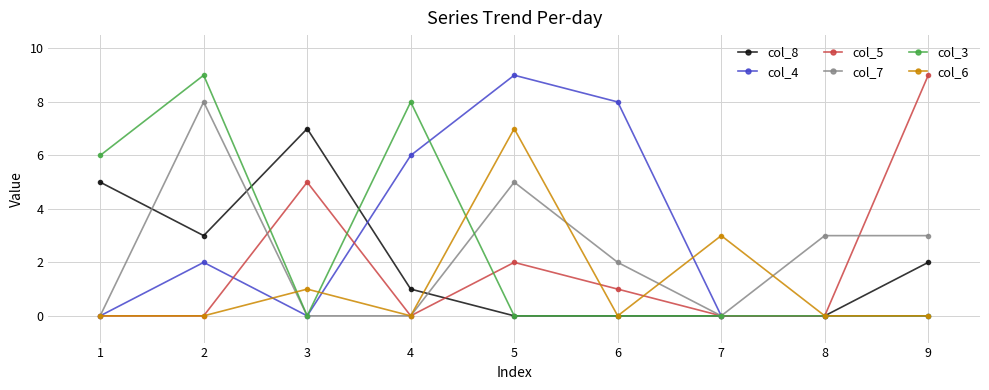

Is it true that col_3 equals 0 at 7?

True